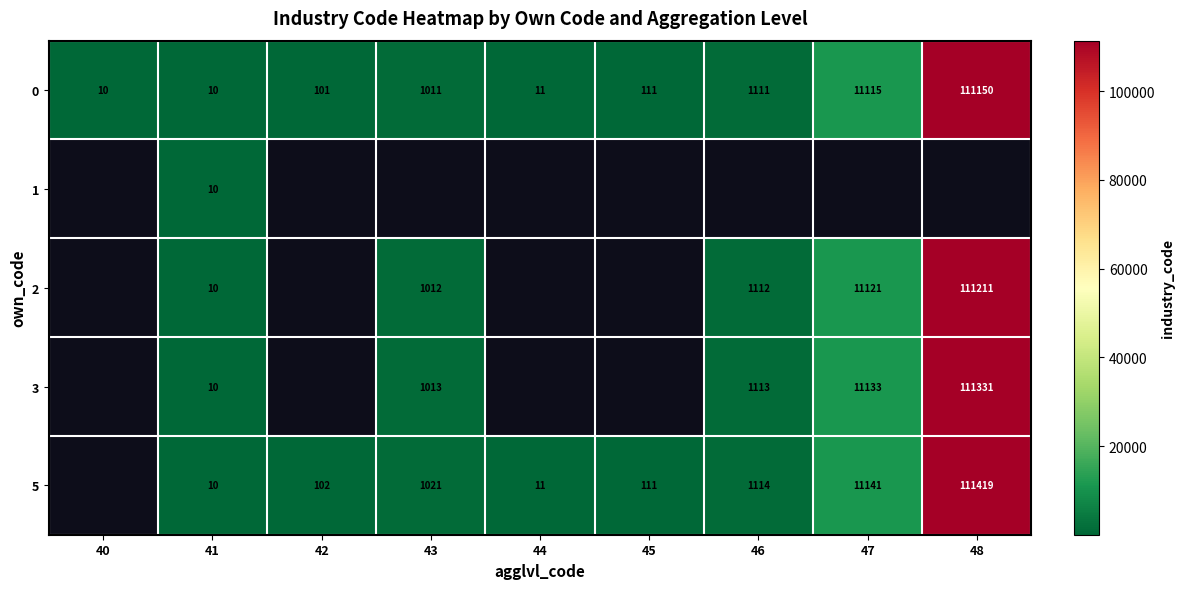

Is it true that 5 equals 111419 at 48?

True